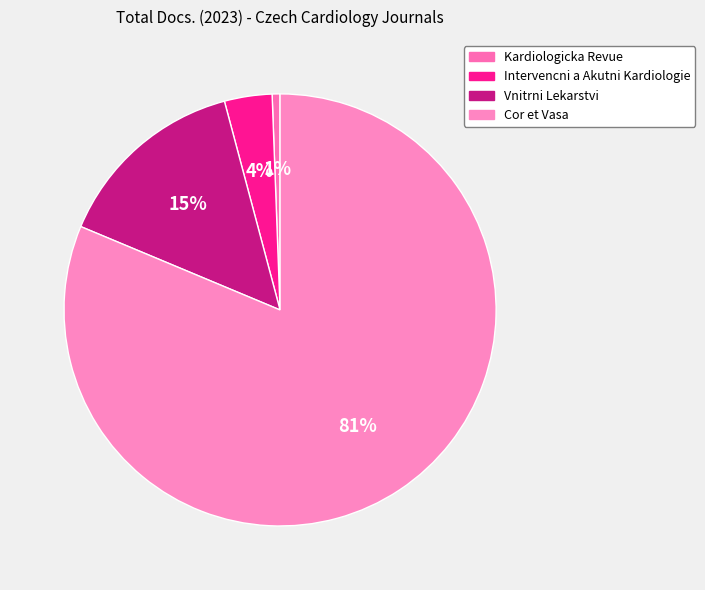

Combined, do Vnitrni Lekarstvi and Intervencni a Akutni Kardiologie account for over 50%?

No